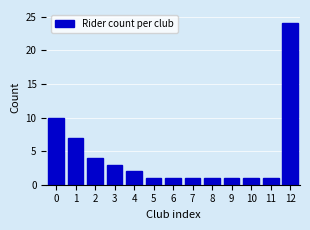

Reading left to right, transcribe all the data shown in this chart.

0=10	1=7	2=4	3=3	4=2	5=1	6=1	7=1	8=1	9=1	10=1	11=1	12=24